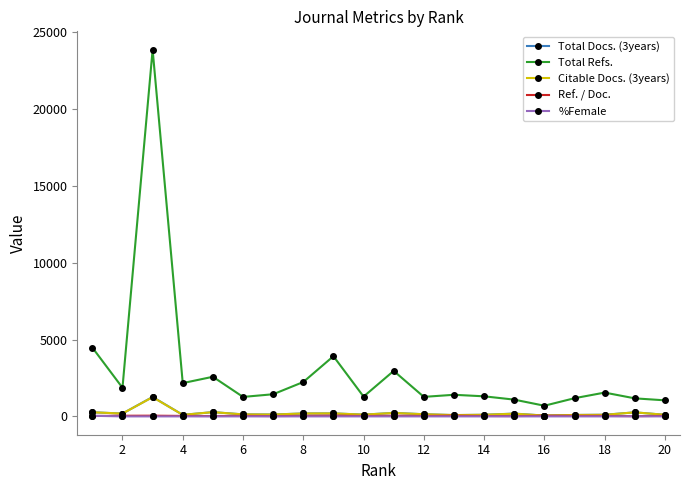

Which series has the largest range (max minus min)?

Total Refs.